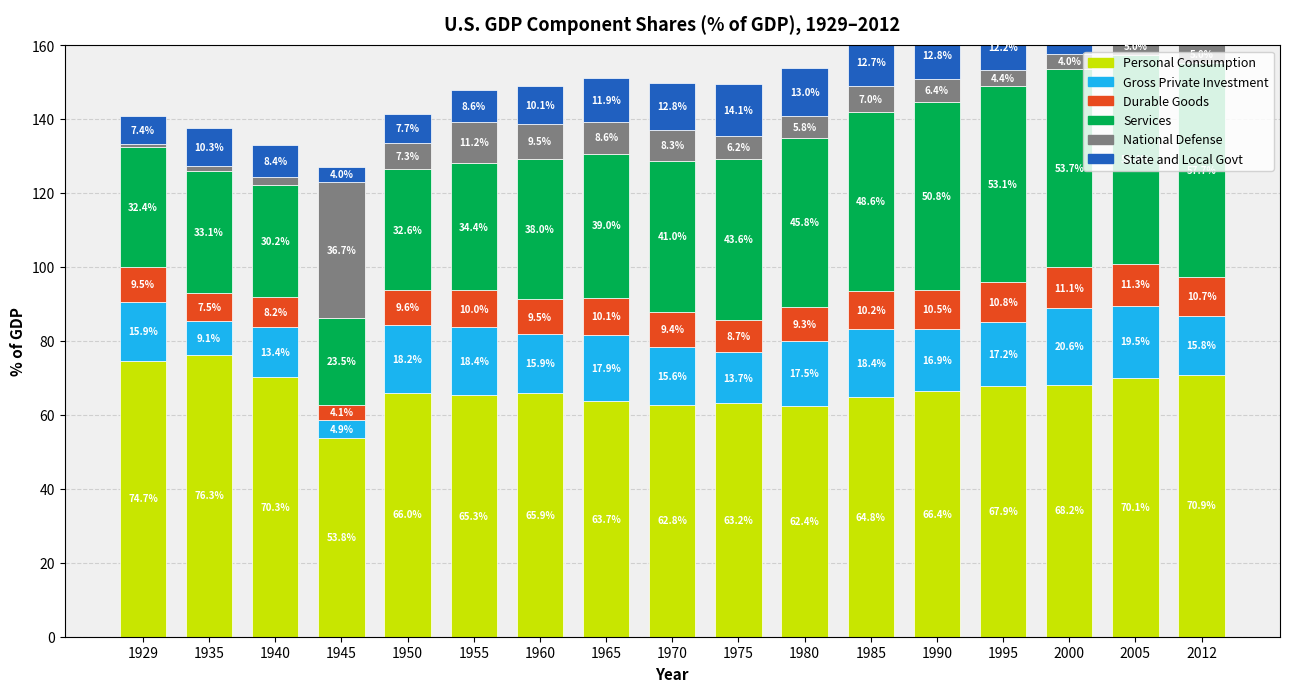

How many series are shown in this chart?

6